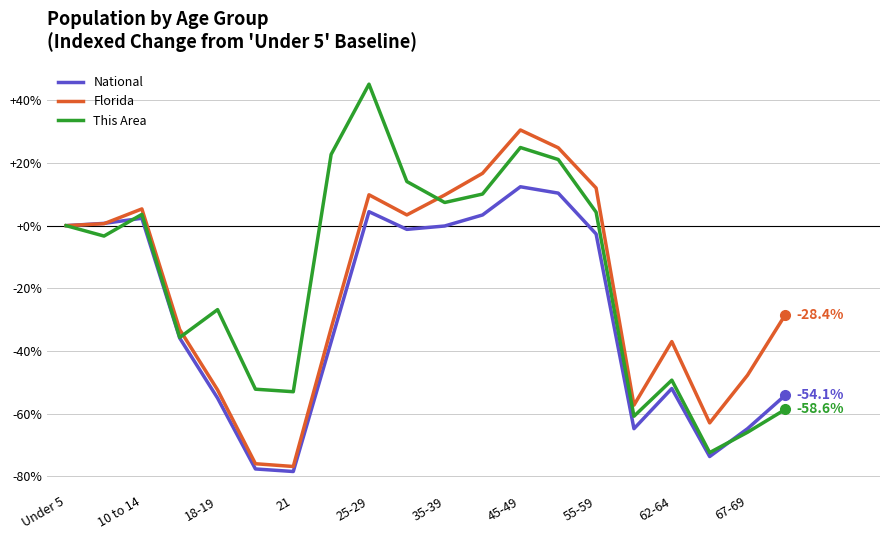

Rank the series by their maximum value, from highest to lowest.

This Area, Florida, National